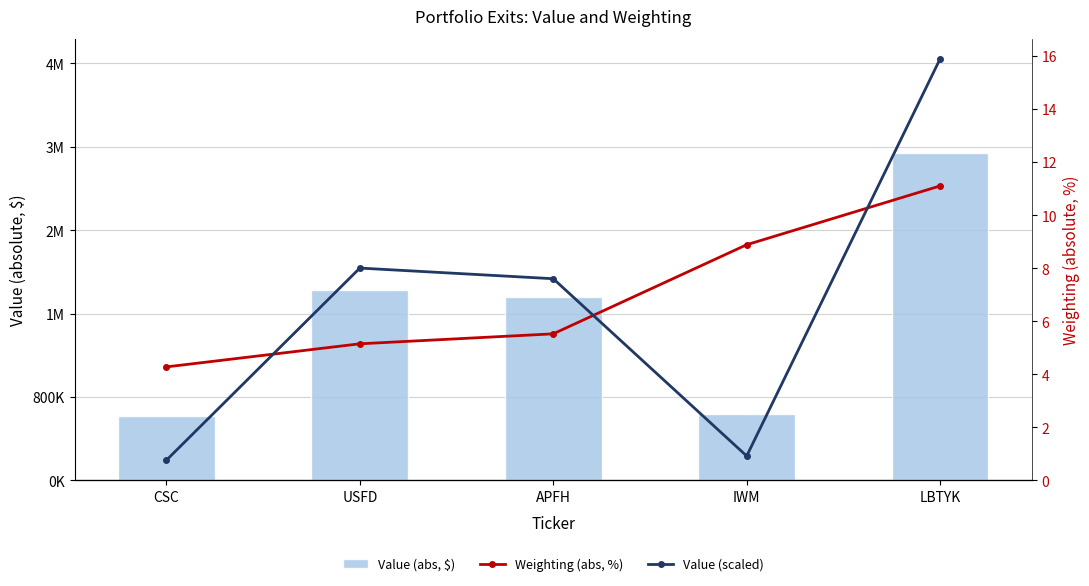

Reading left to right, extract all data points from this chart.

Value (abs, $): 613590.0	1821883.0	1754894.0	640000.0	3138050.0
Weighting (abs, %): 4.3	5.1	5.5	8.9	11.1
Value (scaled): 1.1	3.2	3.1	1.1	5.5